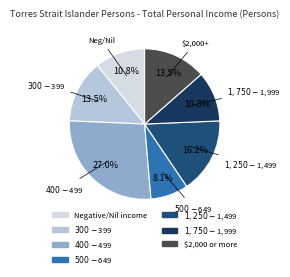

The $400-$499 slice represents 15% of the pie. True or false?

False